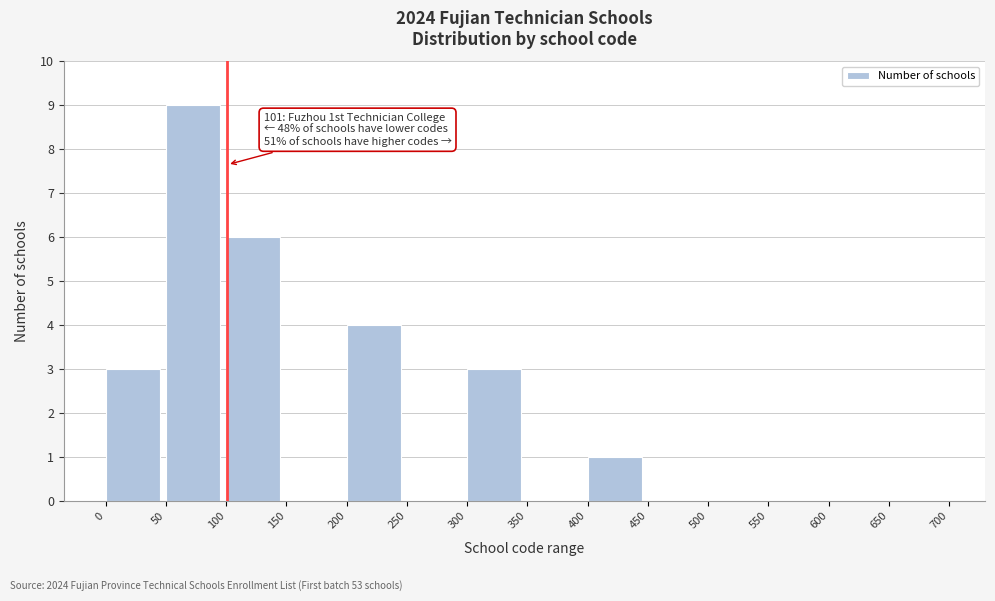

Reading right to left, transcribe all the data shown in this chart.

650=0	600=0	550=0	500=0	450=0	400=1	350=0	300=3	250=0	200=4	150=0	100=6	50=9	0=3